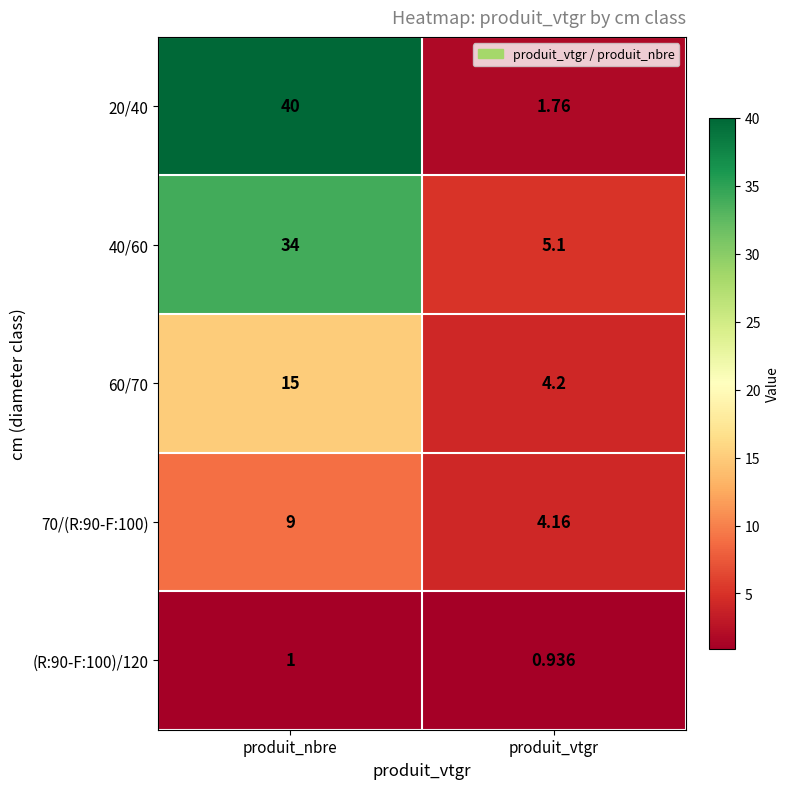

Where is 70/(R:90-F:100) nearest to the value 6?

produit_vtgr